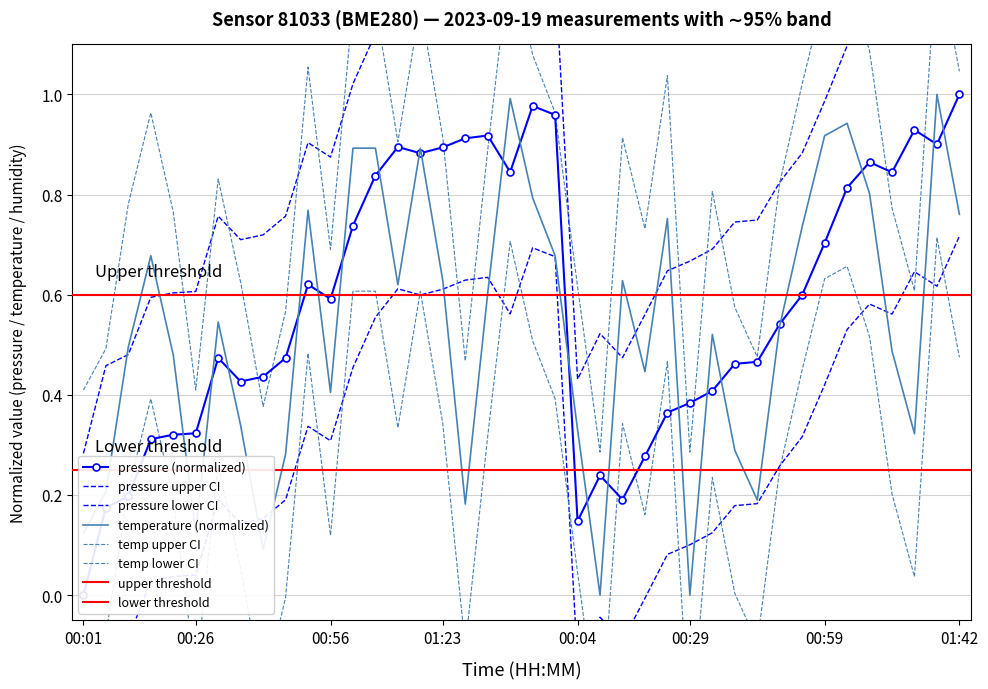

Does the chart have visible grid lines?

Yes